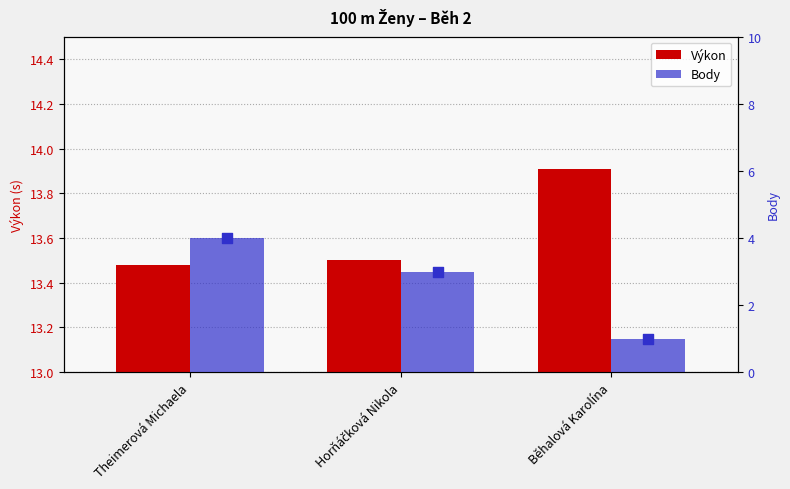

What is the total value across all series at Horňáčková Nikola?

16.5